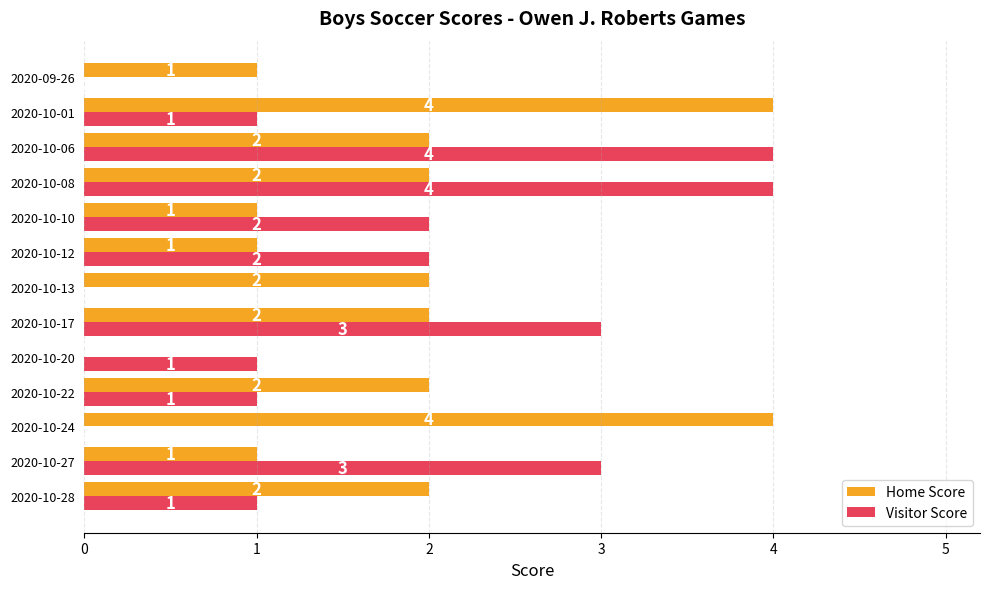

What is the maximum value shown in the chart?

4